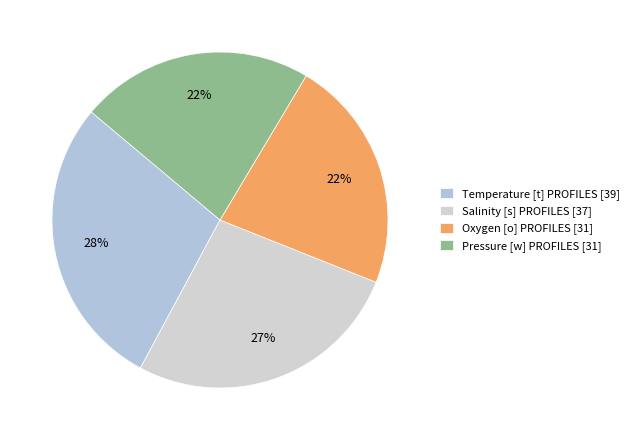

Which has a higher value, Temperature [t] PROFILES or Salinity [s] PROFILES?

Temperature [t] PROFILES